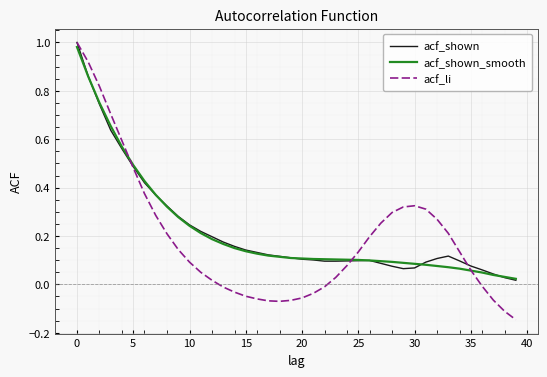

Which series ends up on top after the final intersection of acf_shown_smooth and acf_shown?

acf_shown_smooth